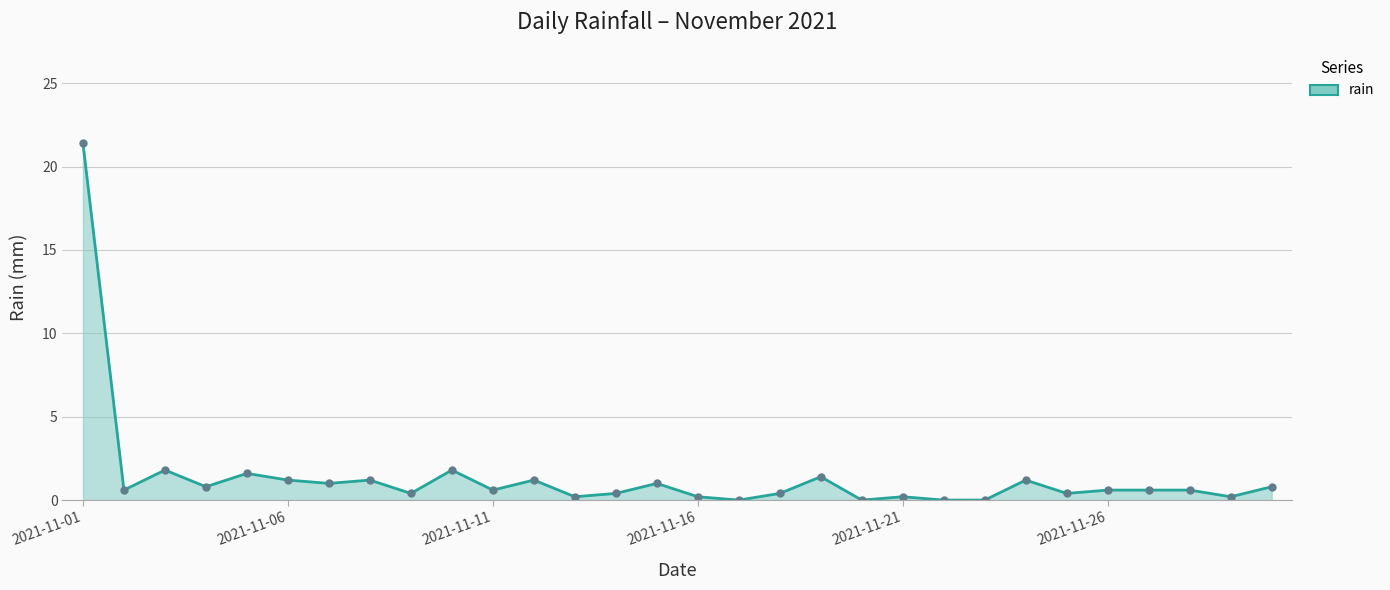

True or false: there are more than 2 points higher than both neighbors.

True